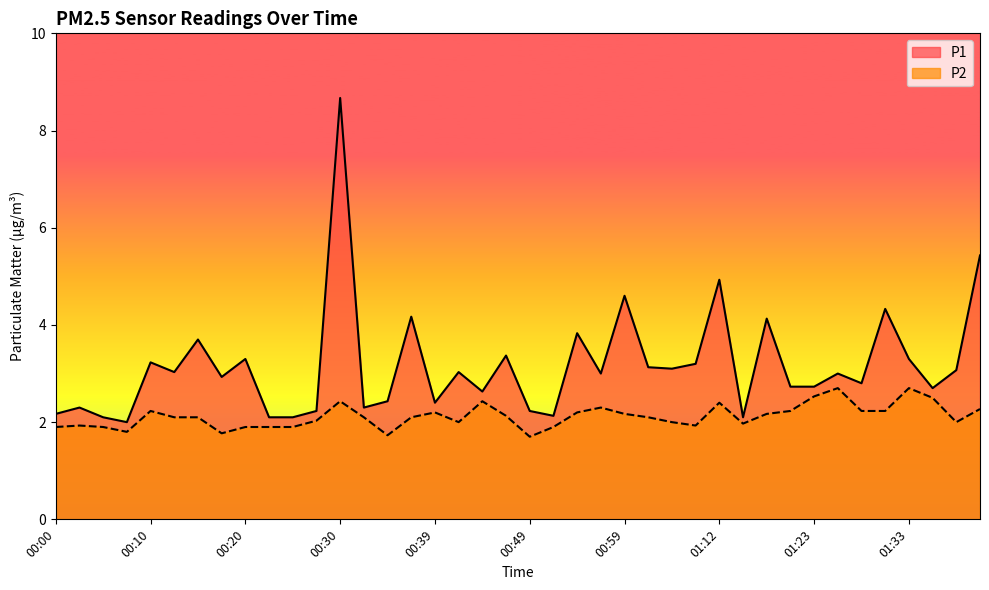

How many data points in P2 are above 2?

24